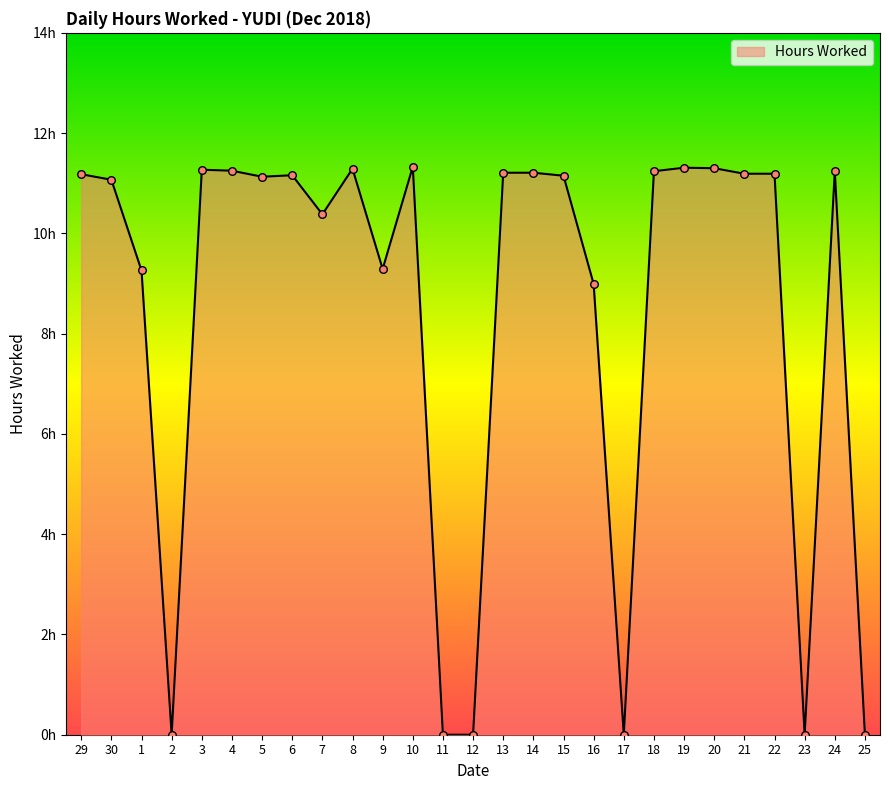

What is the change in value from 7 to 9?

-1.1